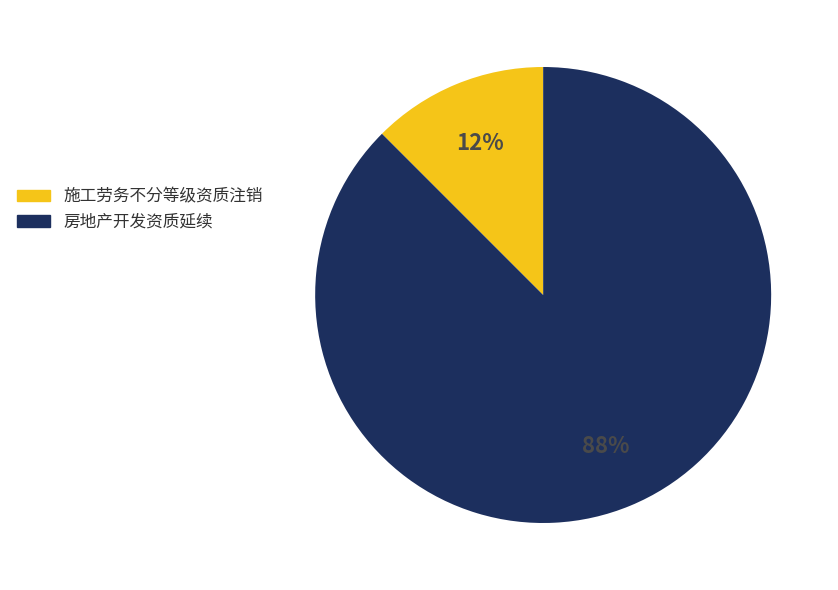

True or false: 施工劳务不分等级资质注销 accounts for 5% of the total.

False